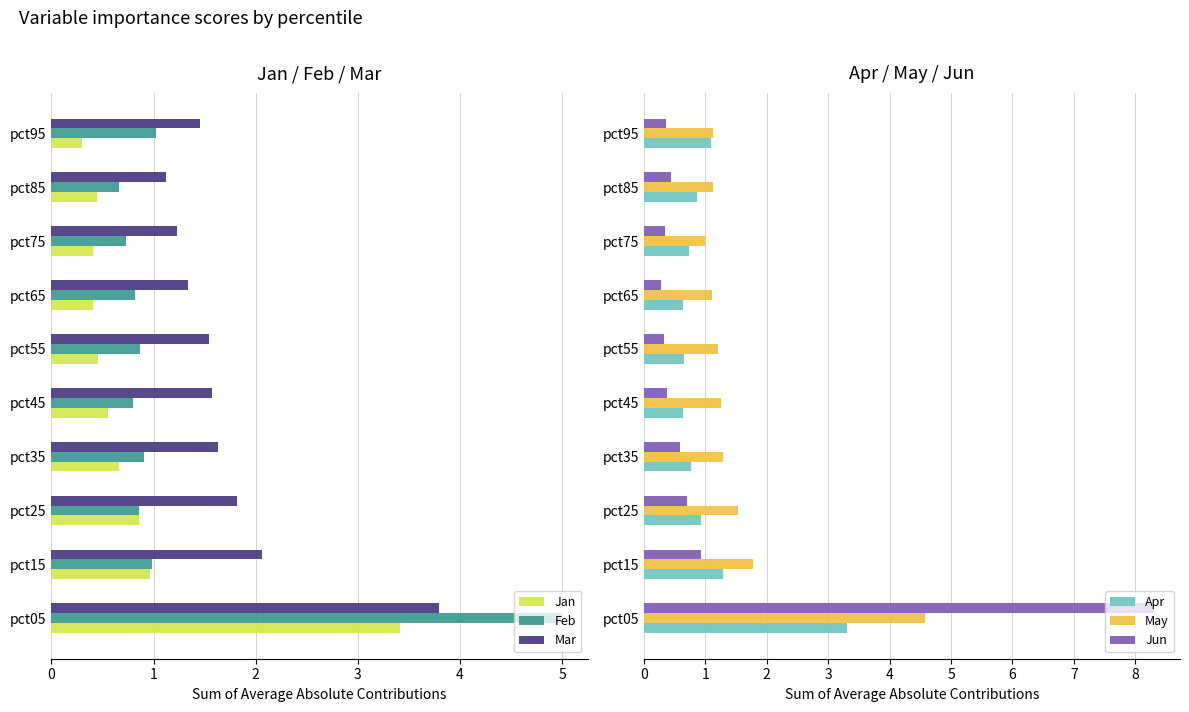

Rank the series by their maximum value, from highest to lowest.

Jun, Feb, May, Mar, Jan, Apr